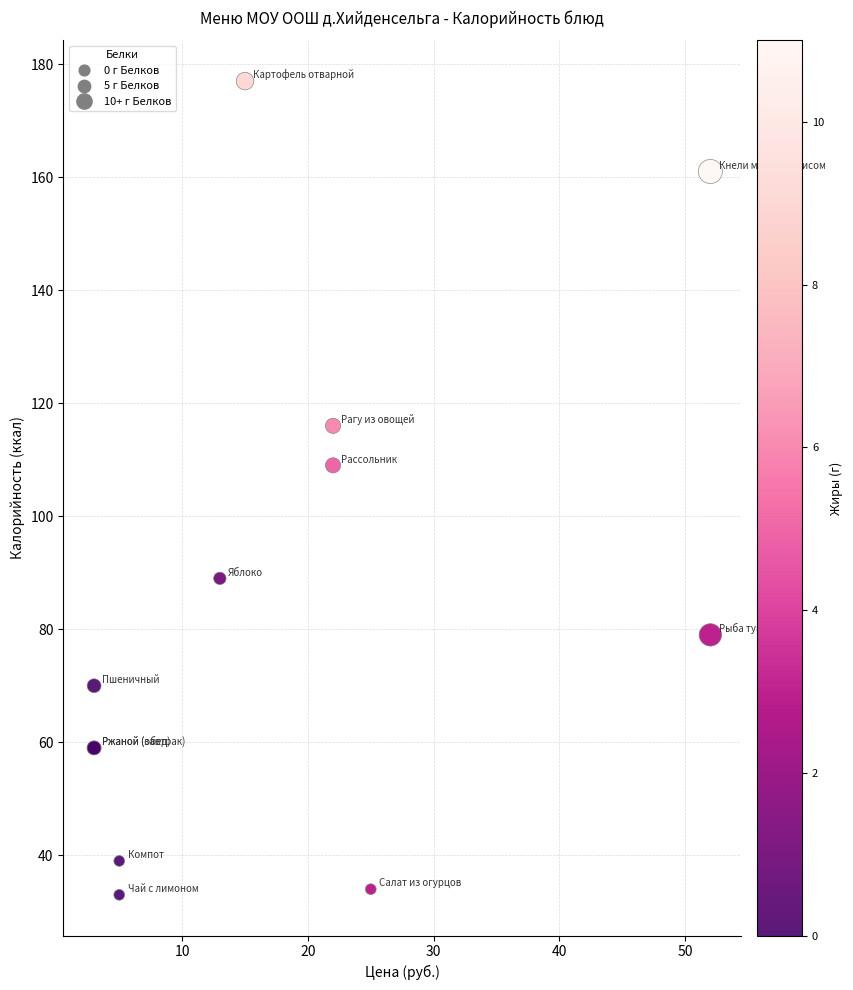

What Y value in the scatter plot is closest to 105?

109